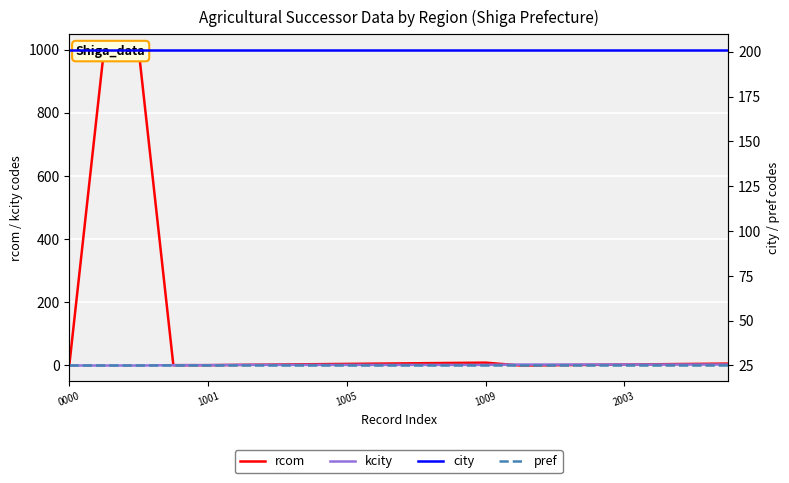

Which label corresponds to the smallest value in the chart?

0000